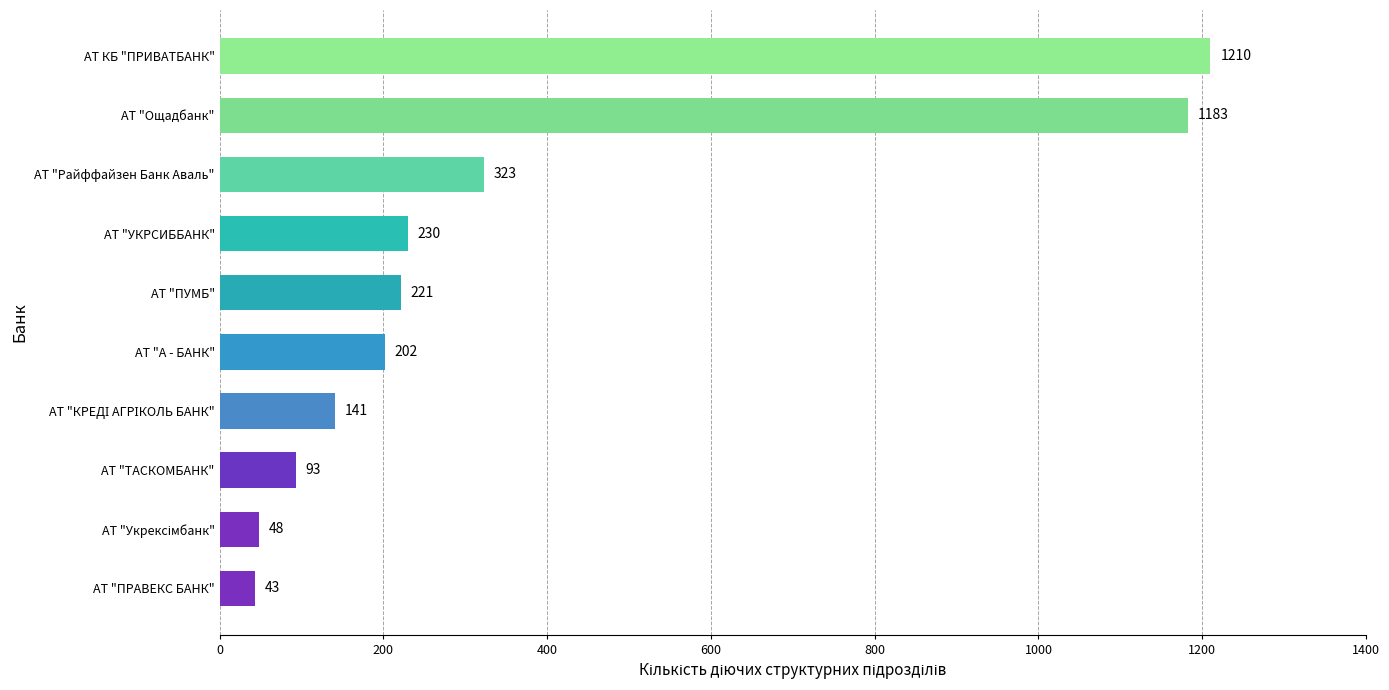

What is the change in value from АТ "ТАСКОМБАНК" to АТ "Ощадбанк"?

+1090